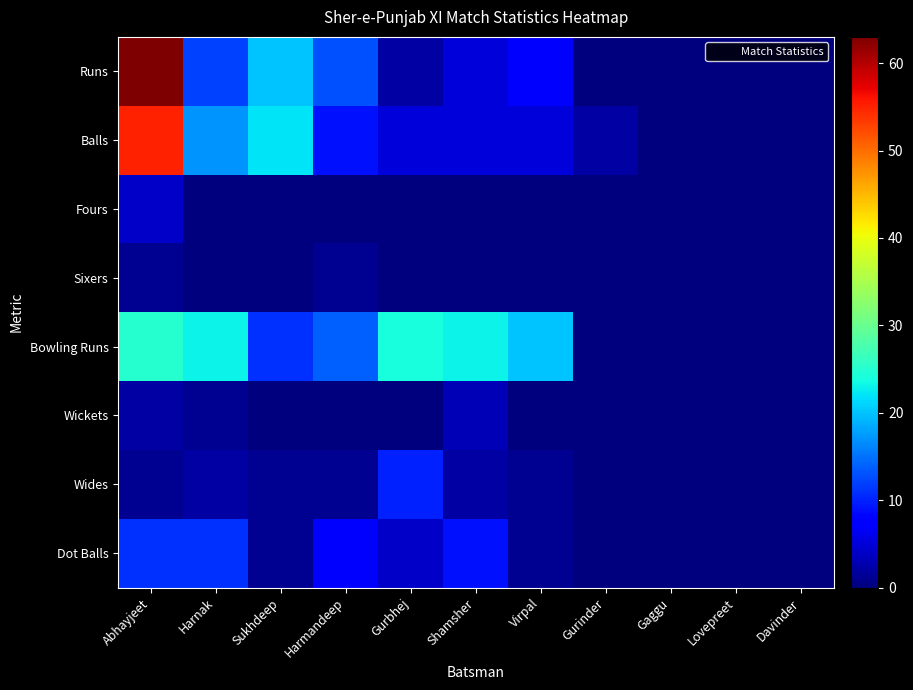

At which category does the chart reach its minimum across all series?

Gurinder